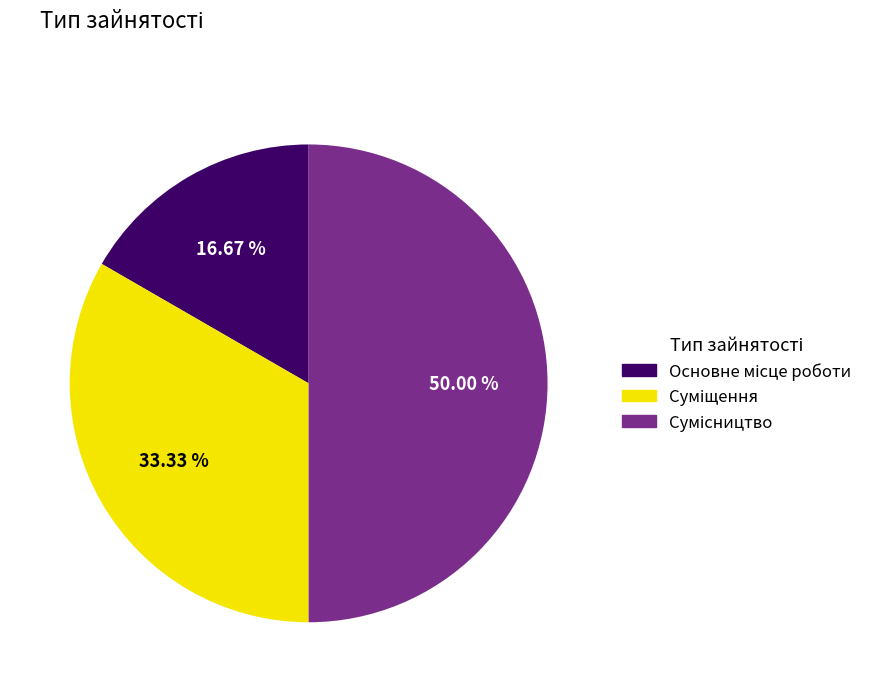

To the nearest percent, what portion does Основне місце роботи represent?

17%